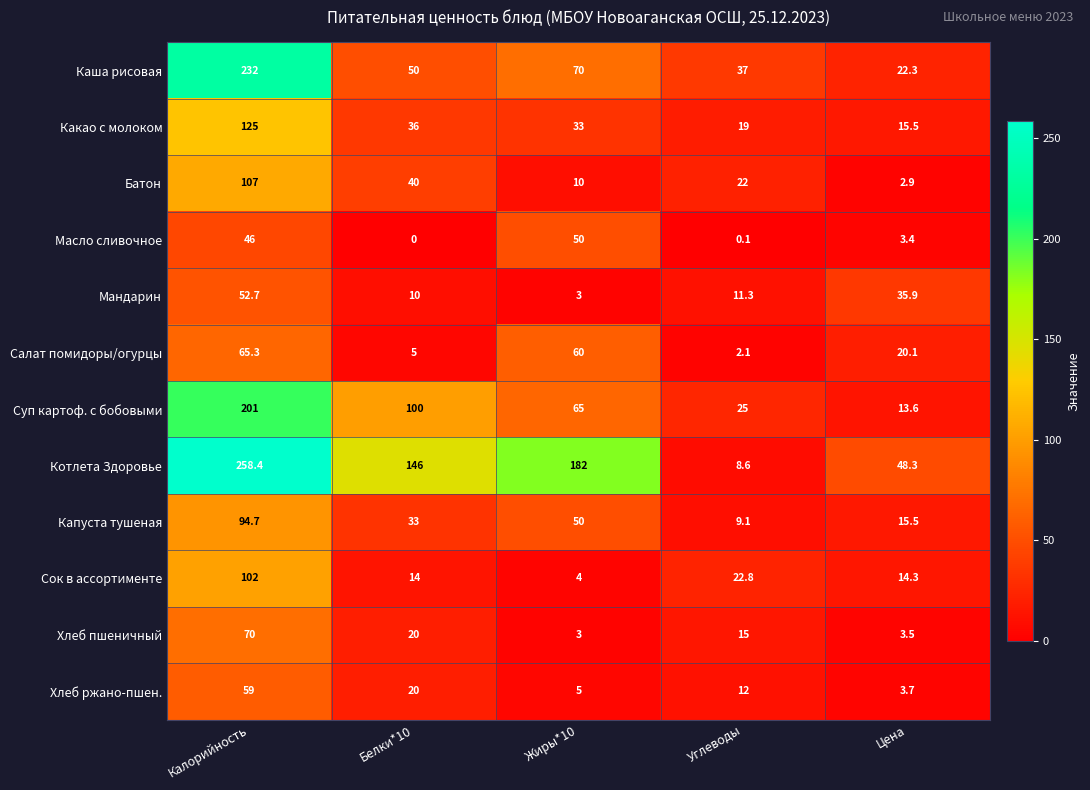

Which series has the widest spread of values?

Котлета Здоровье